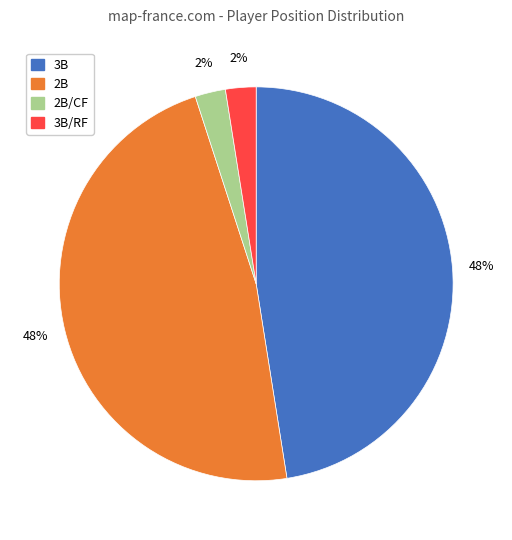

To the nearest percent, what is the average slice percentage?

25%